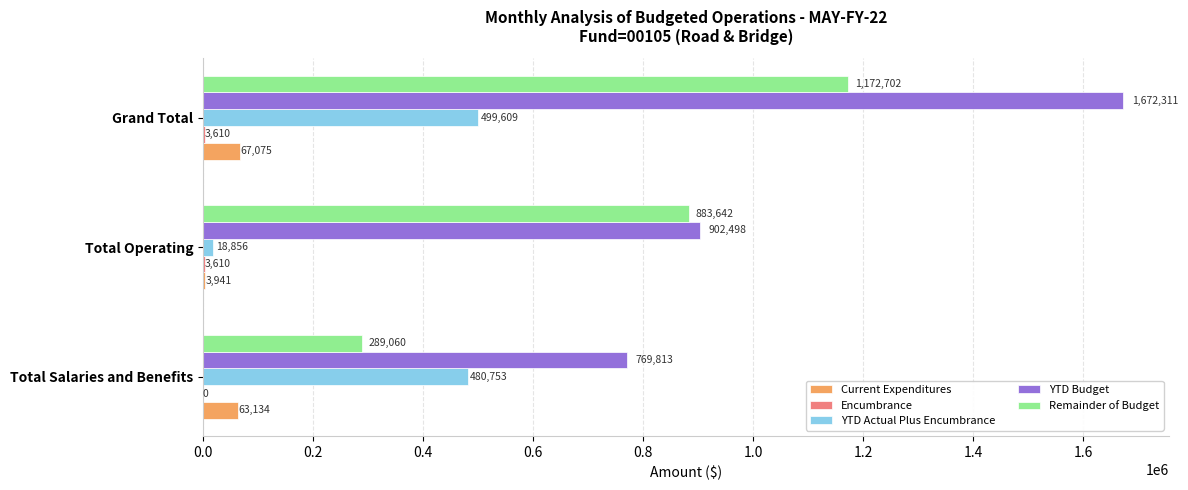

Count the number of categories in the chart.

3